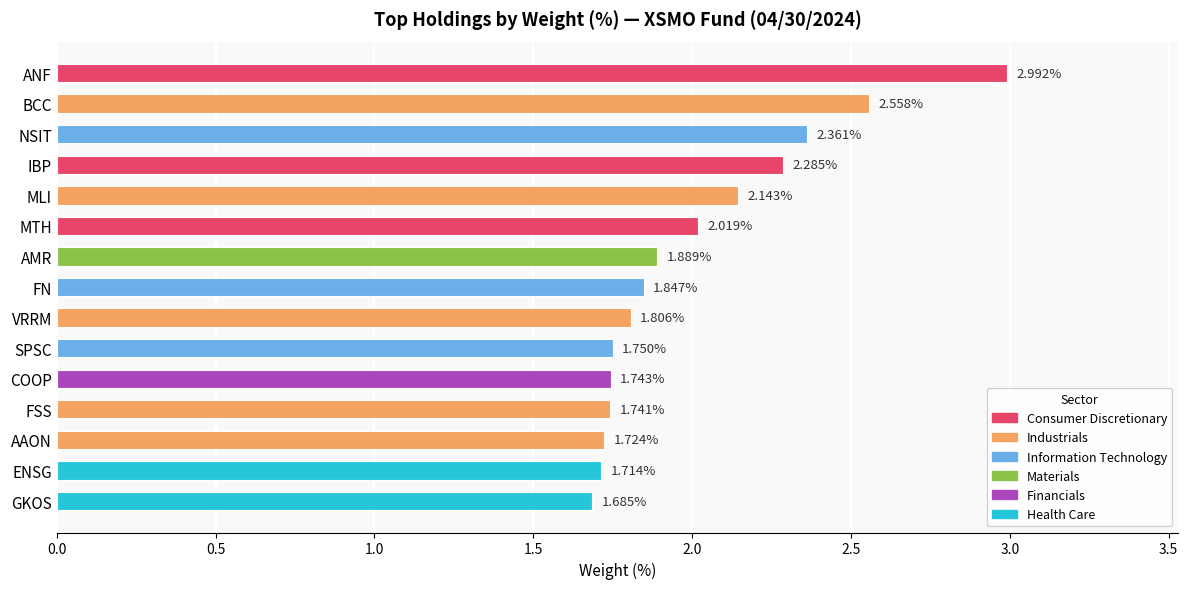

Approximately how many times larger is the value at IBP compared to AAON?

1.3